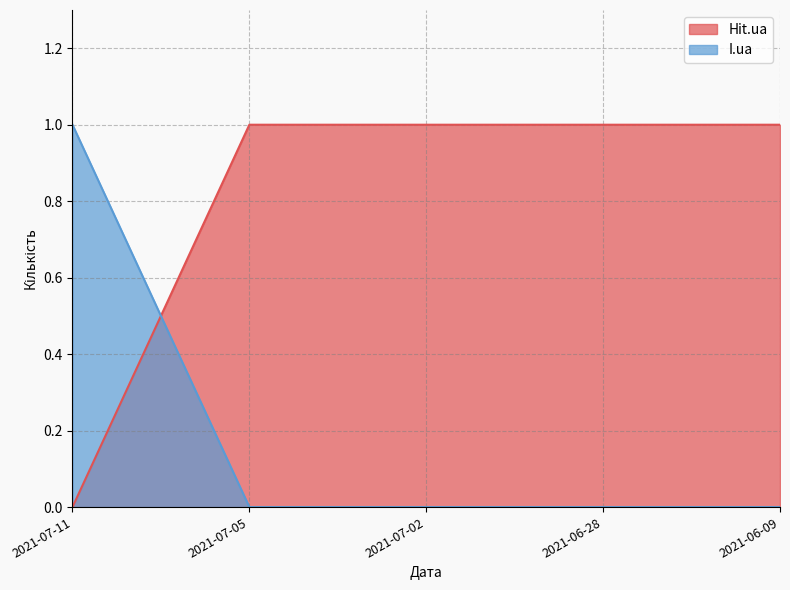

True or false: Hit.ua has more than 2 points higher than both neighbors.

False